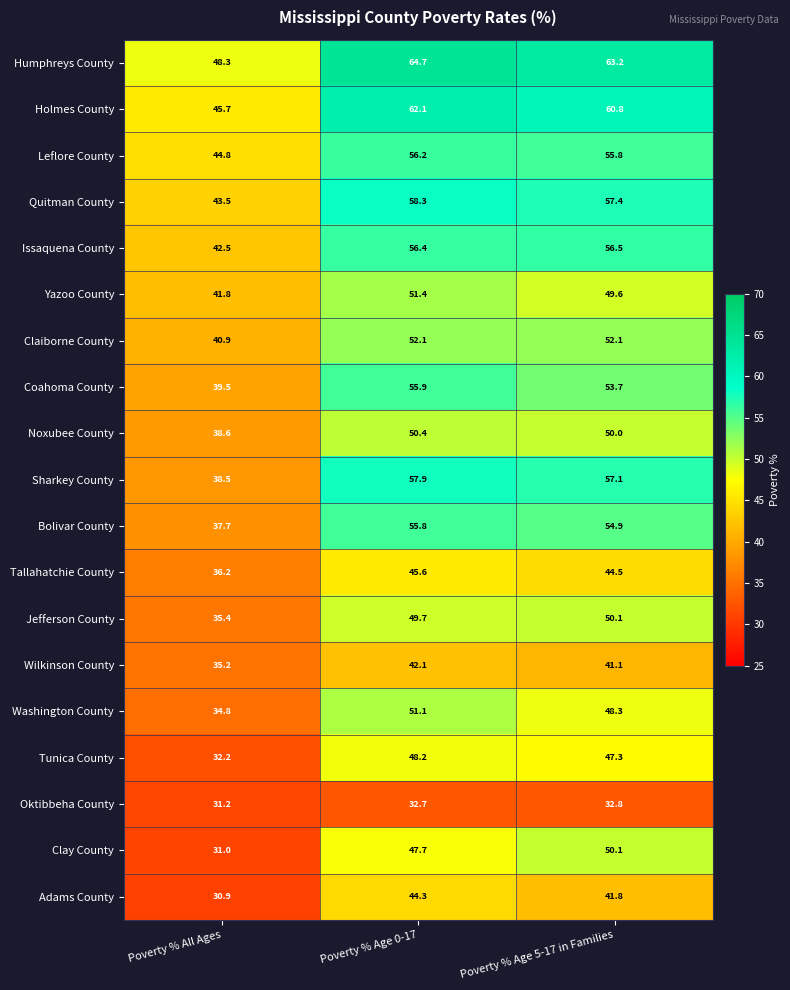

The value of Issaquena County at Poverty % Age 5-17 in Families is 76.8. True or false?

False